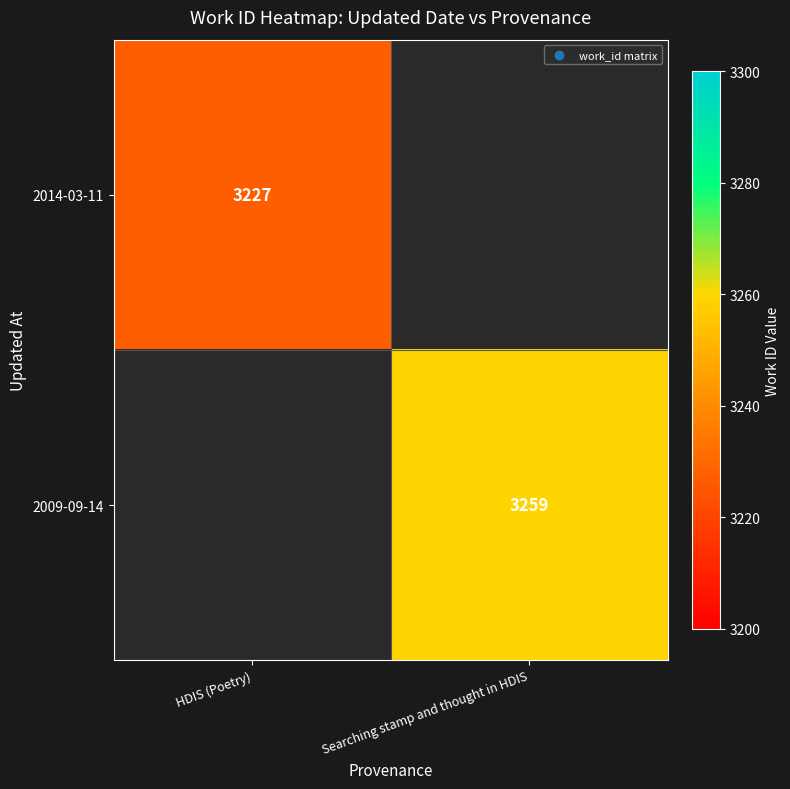

The value of 2009-09-14 at Searching stamp and thought in HDIS is 3259. True or false?

True